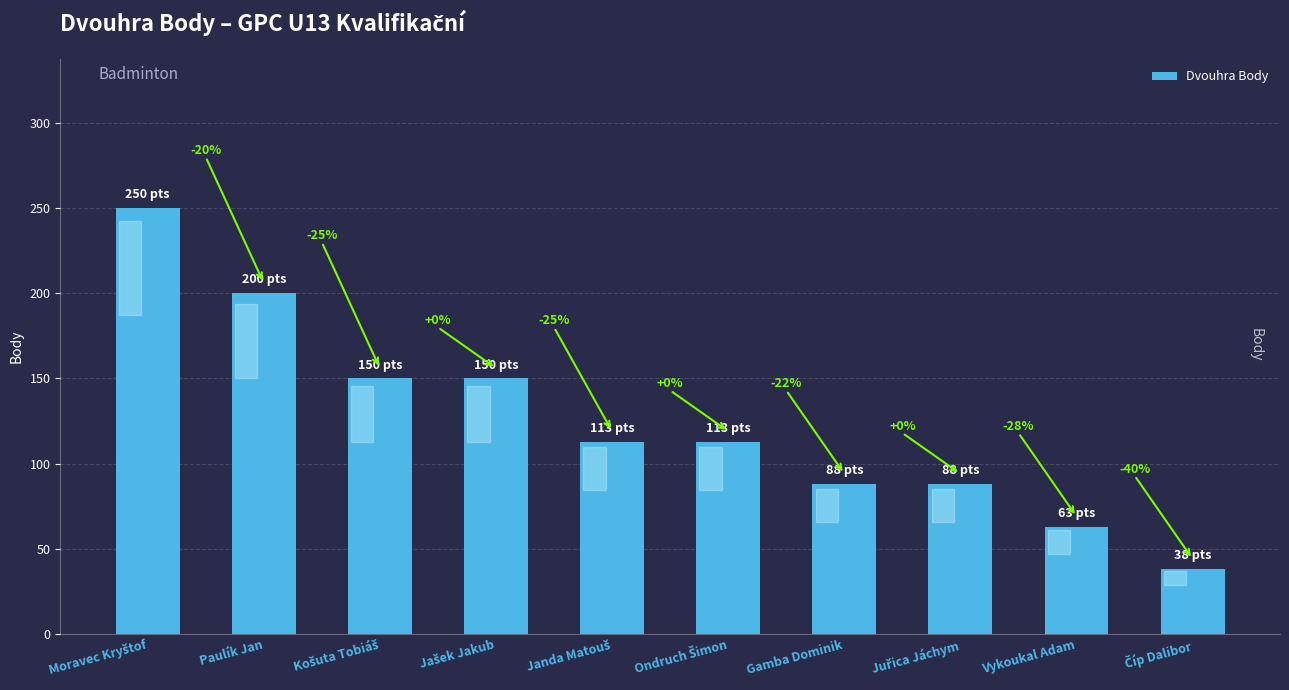

What is the change in value from Ondruch Šimon to Gamba Dominik?

-25